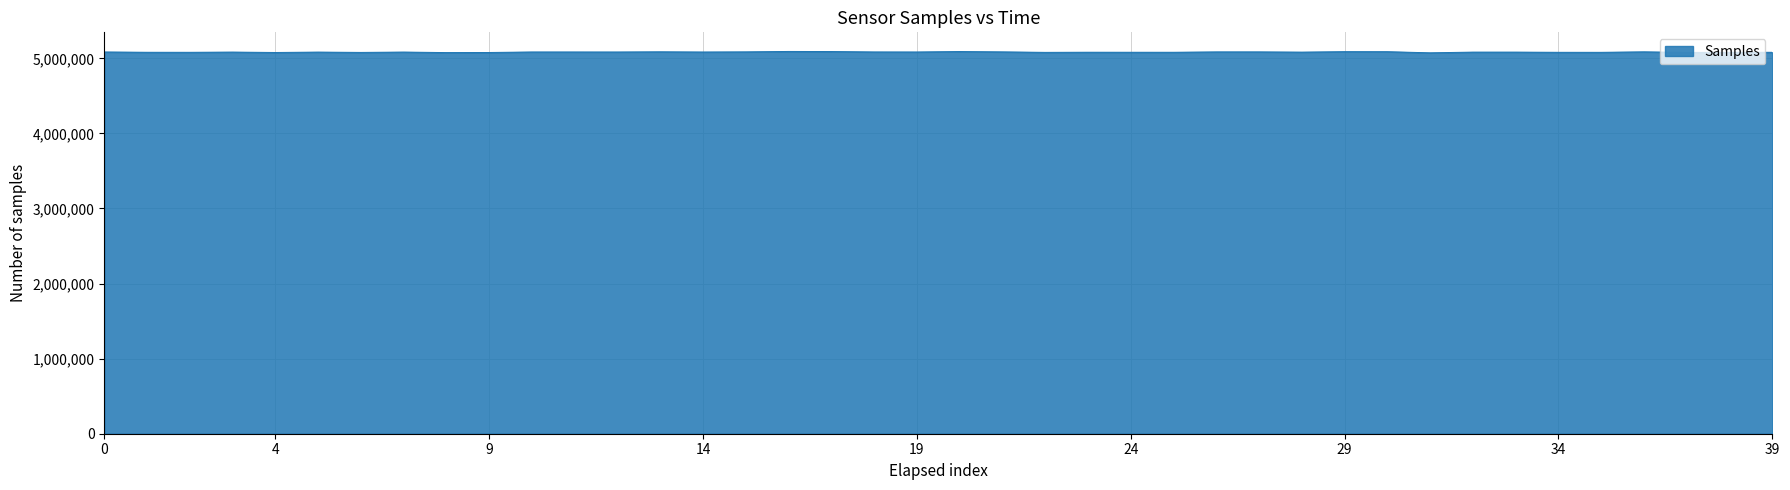

What is the maximum value shown in the chart?

5091821